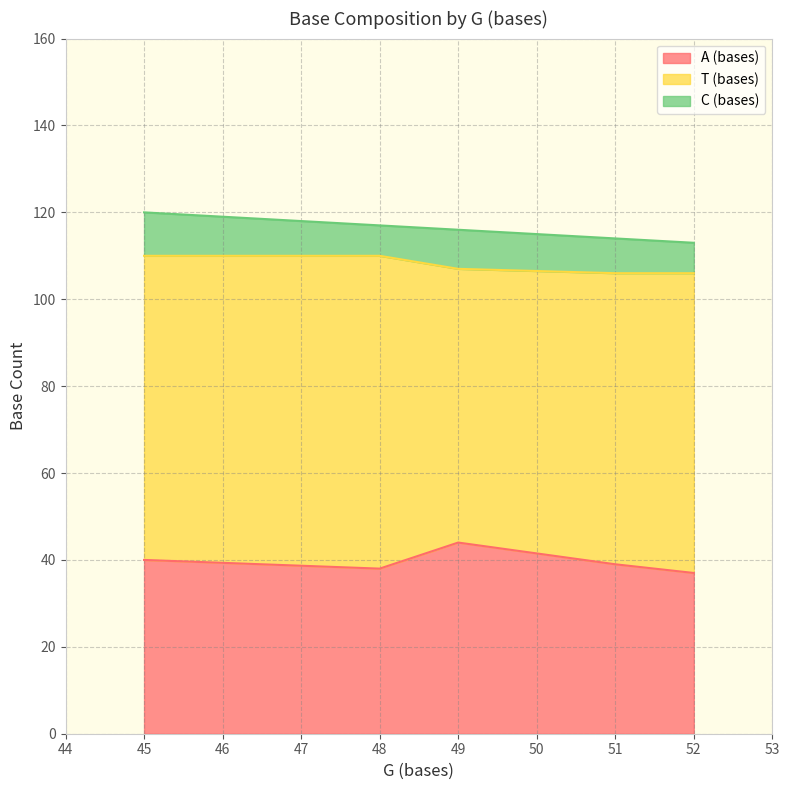

Which series has the largest range (max minus min)?

T (bases)